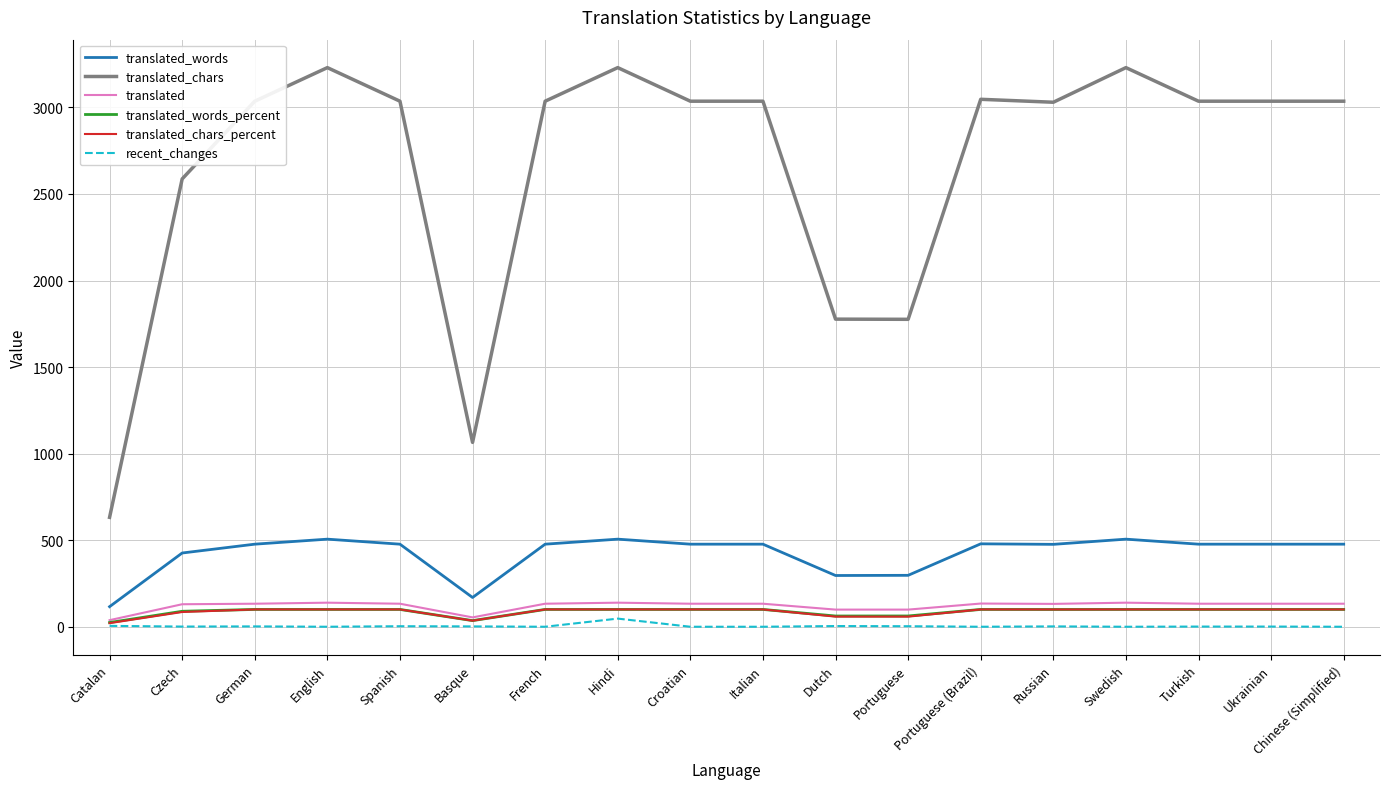

What is the sum of the translated values at Ukrainian and Hindi?

272.0